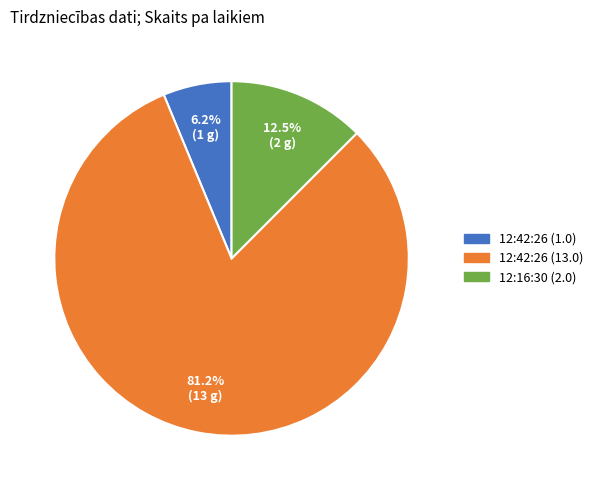

Rank the categories by value from highest to lowest.

12:42:26 (13.0), 12:16:30 (2.0), 12:42:26 (1.0)